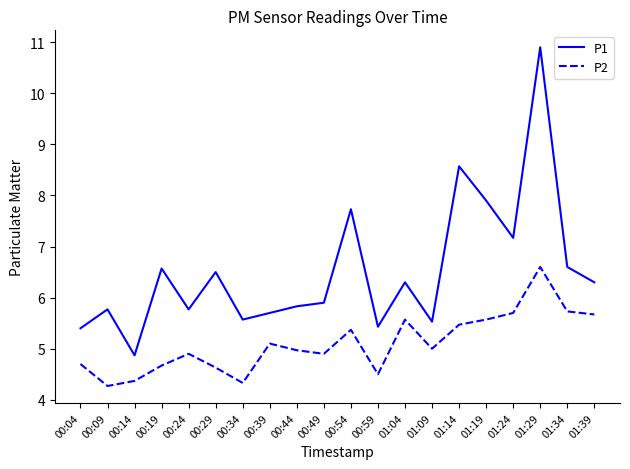

Which label corresponds to the largest value in the chart?

01:29